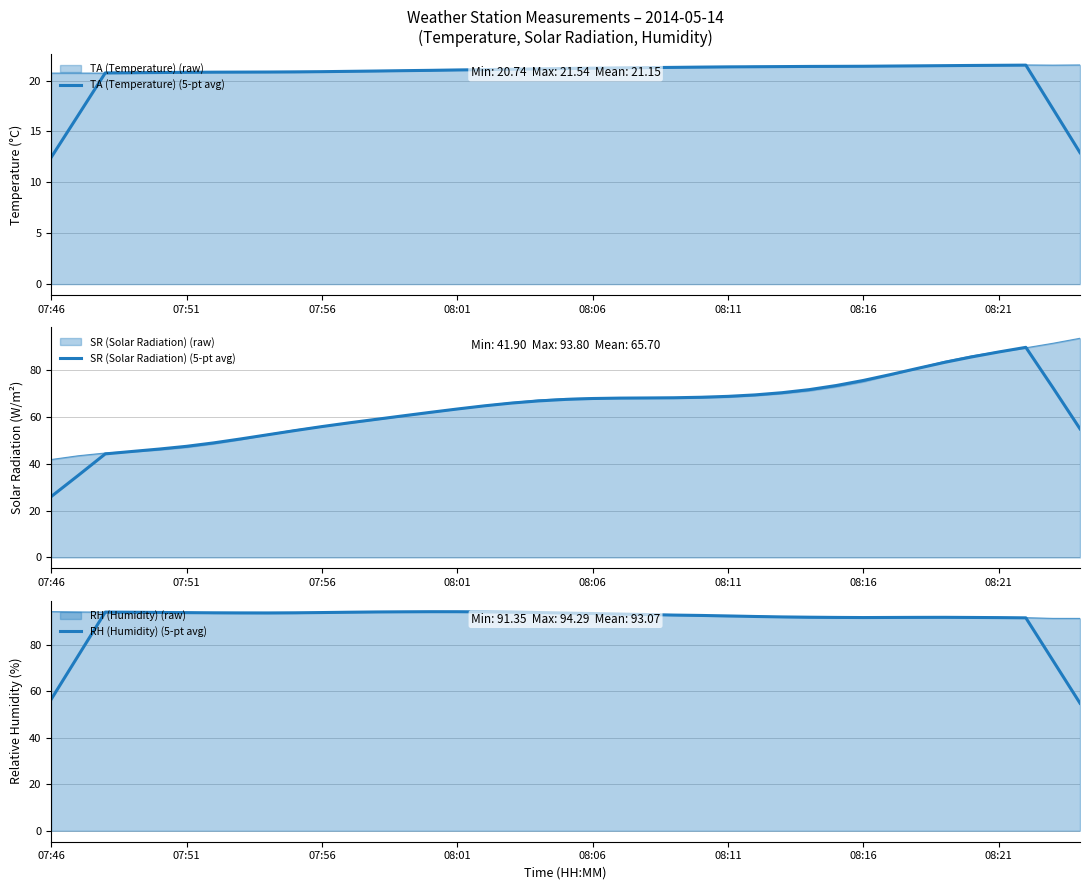

Does the chart display data point markers on the line(s)?

No